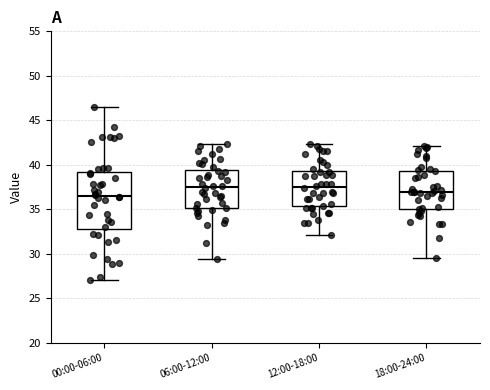

Which box is the tallest, from its lower edge to its upper edge?

00:00-06:00